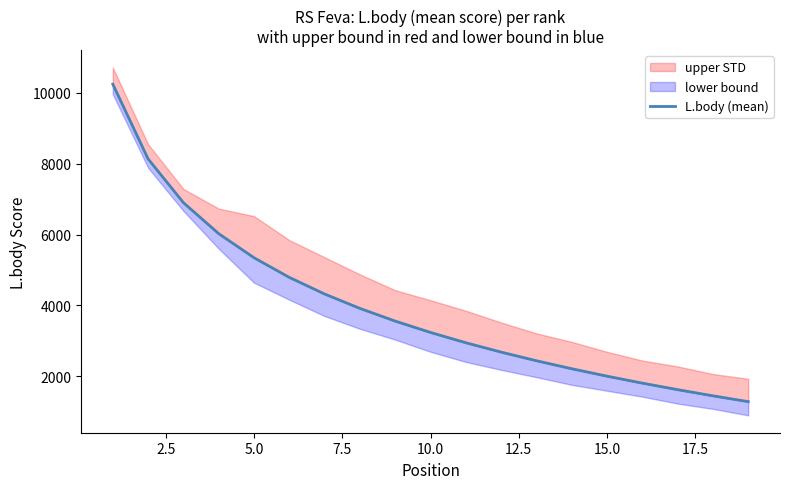

What is the smallest value displayed?

1288